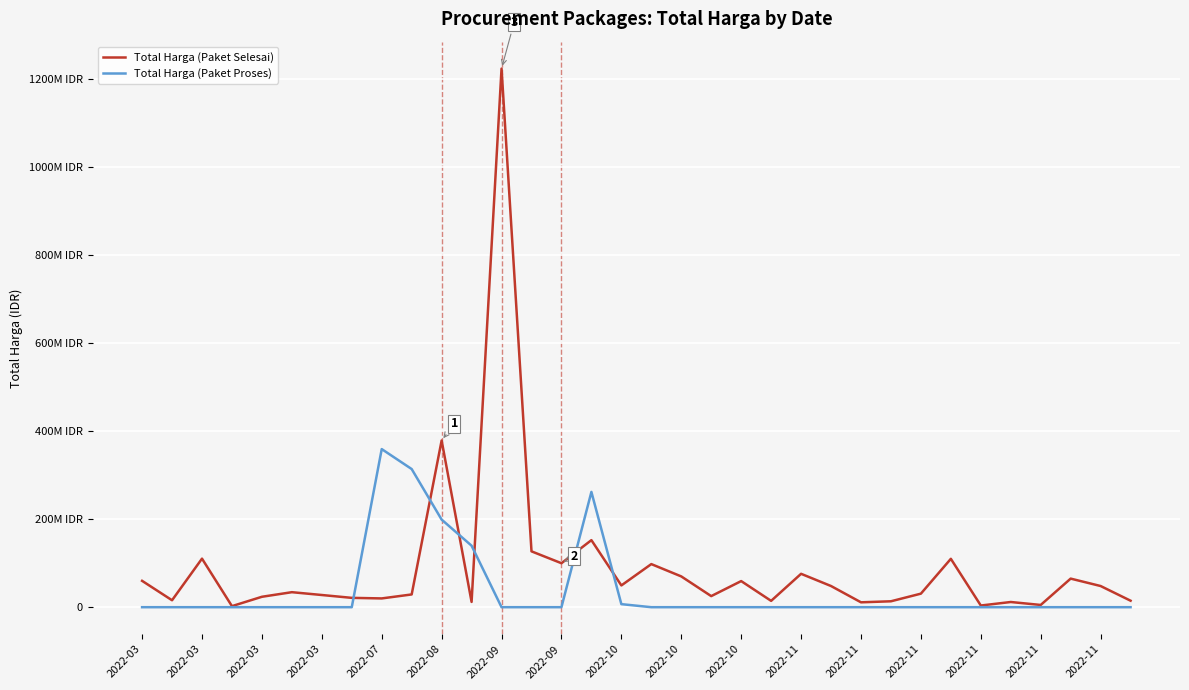

What are all the series names shown in the legend?

Total Harga (Paket Selesai), Total Harga (Paket Proses)